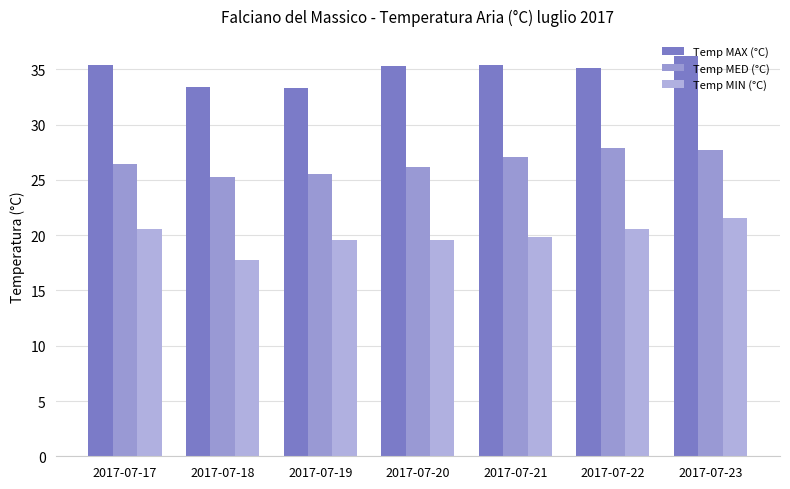

Reading left to right, extract all data points from this chart.

Temp MAX (°C): 35.4	33.4	33.3	35.3	35.4	35.1	36.2
Temp MED (°C): 26.4	25.3	25.5	26.2	27.1	27.9	27.7
Temp MIN (°C): 20.6	17.8	19.6	19.6	19.8	20.6	21.6